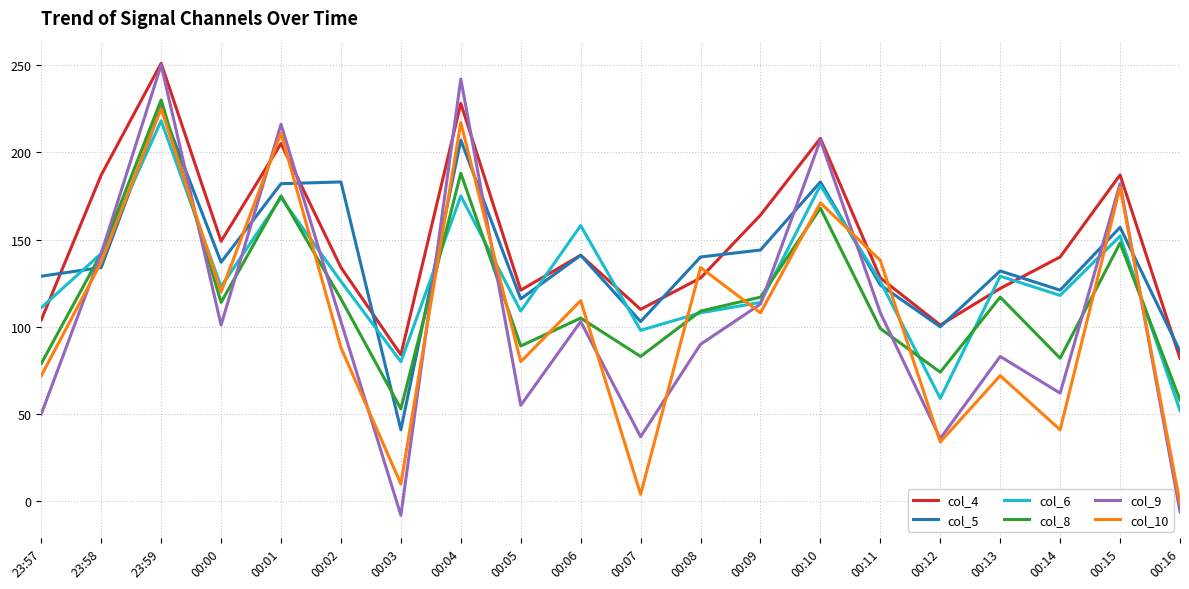

What are all the series names shown in the legend?

col_4, col_5, col_6, col_8, col_9, col_10